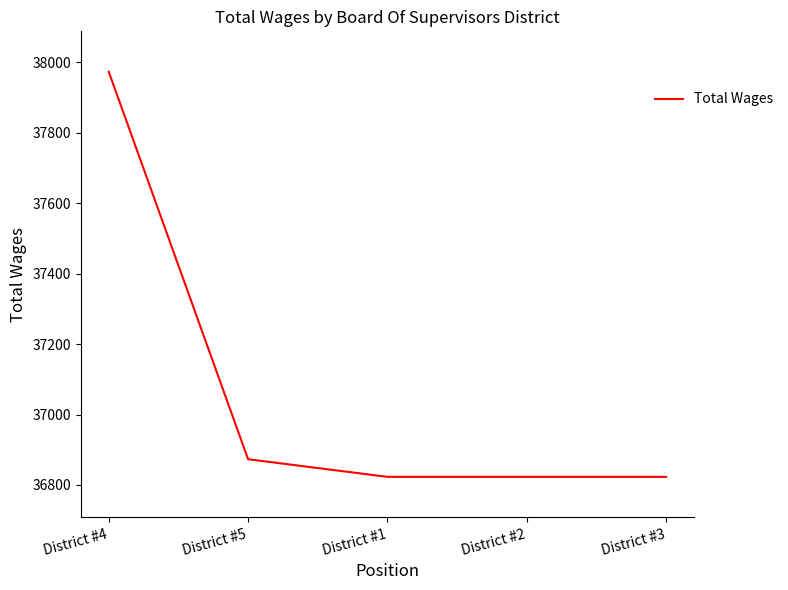

What is the difference between the second highest and minimum values?

50